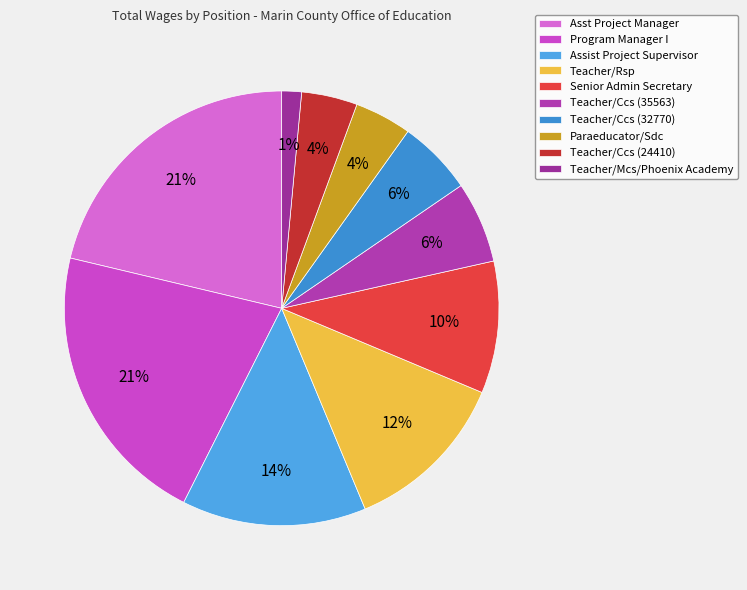

To the nearest percent, what percentage of the pie is Paraeducator/Sdc?

4%